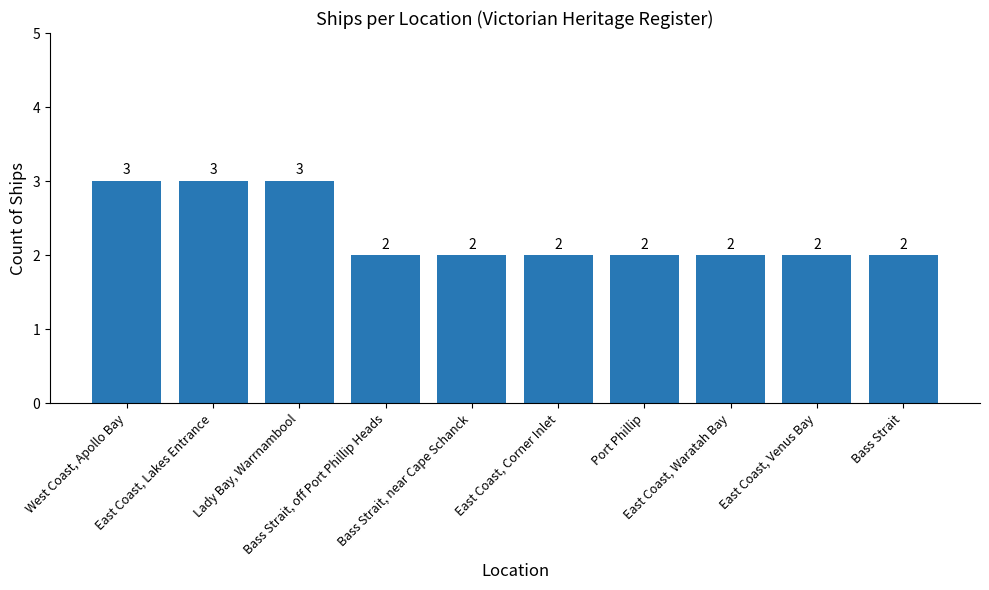

What is the value of the 9th bar from the left?

2